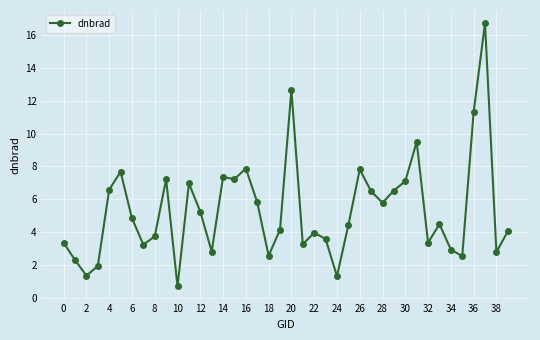

True or false: there are more than 2 points higher than both neighbors.

True